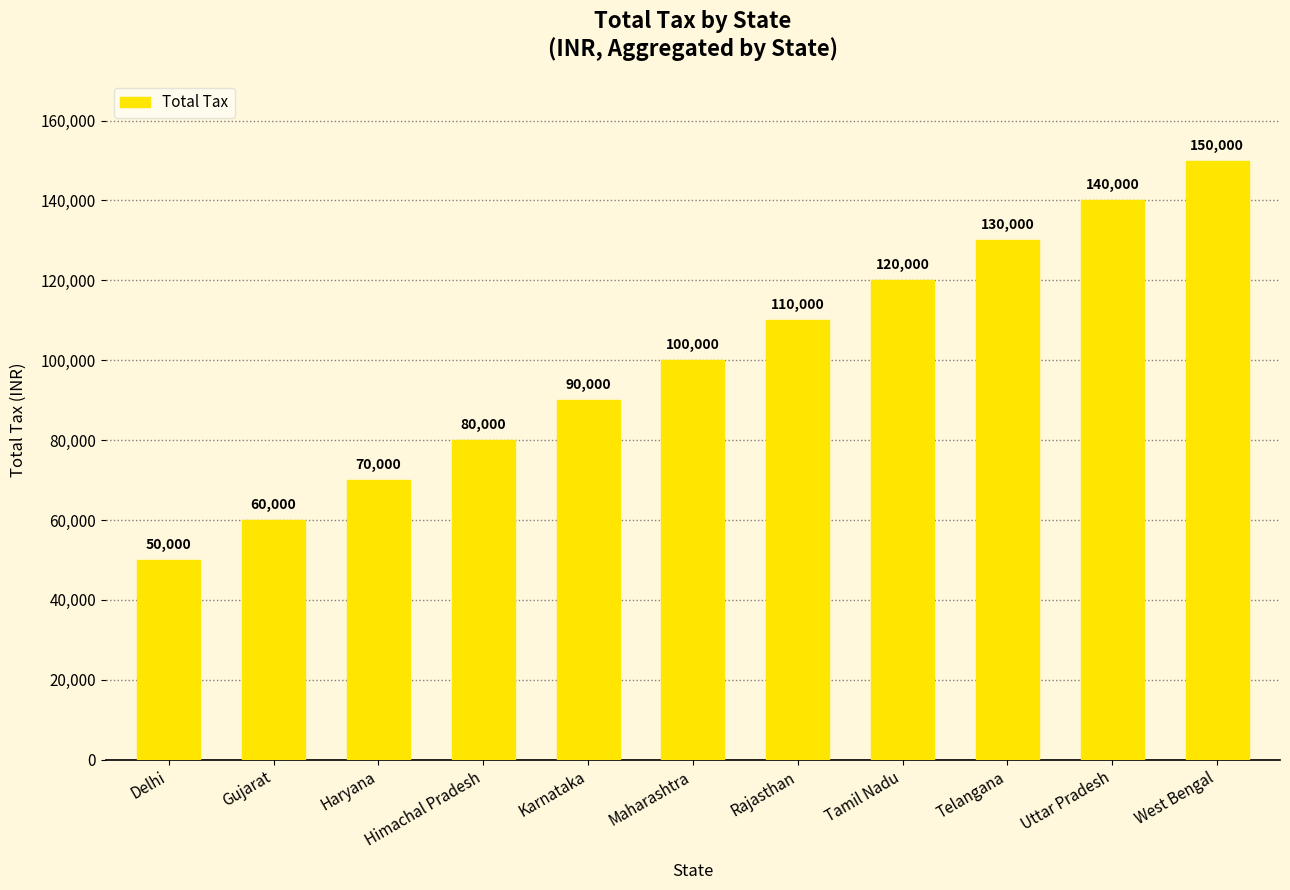

What is the change in value from Haryana to Himachal Pradesh?

+10000